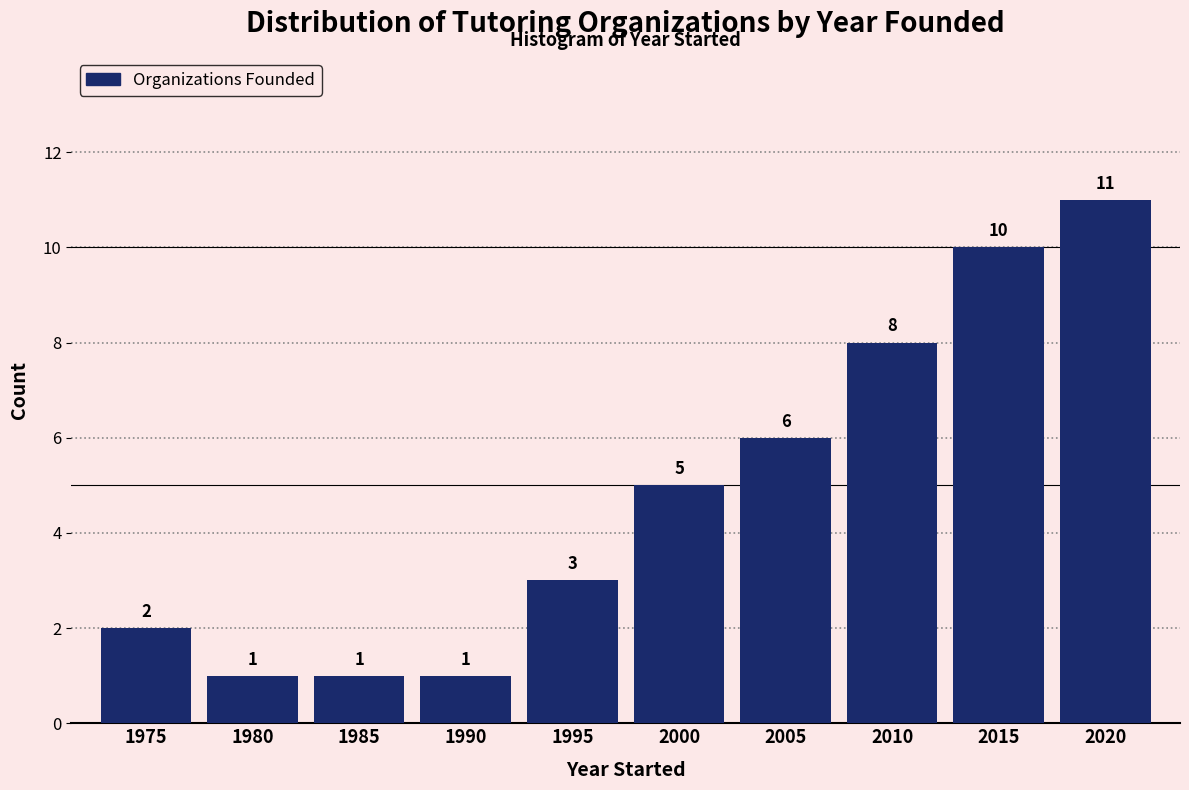

Reading left to right, what are all the values shown in this chart?

2	1	1	1	3	5	6	8	10	11